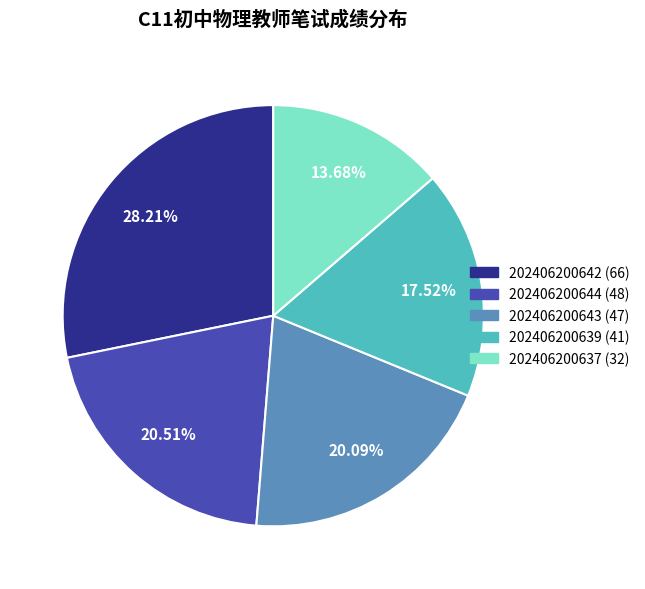

What percentage is the 202406200639 (41) slice, to the nearest percent?

18%